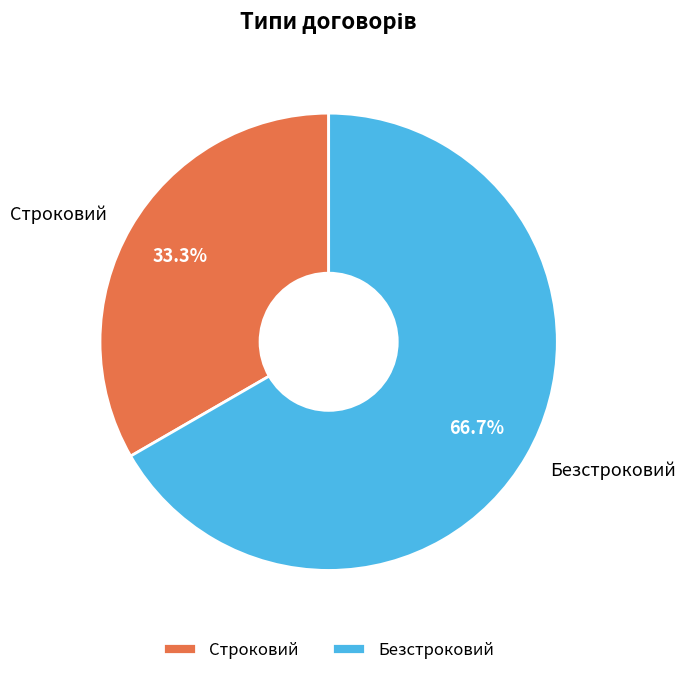

How many slices are in this pie chart?

2